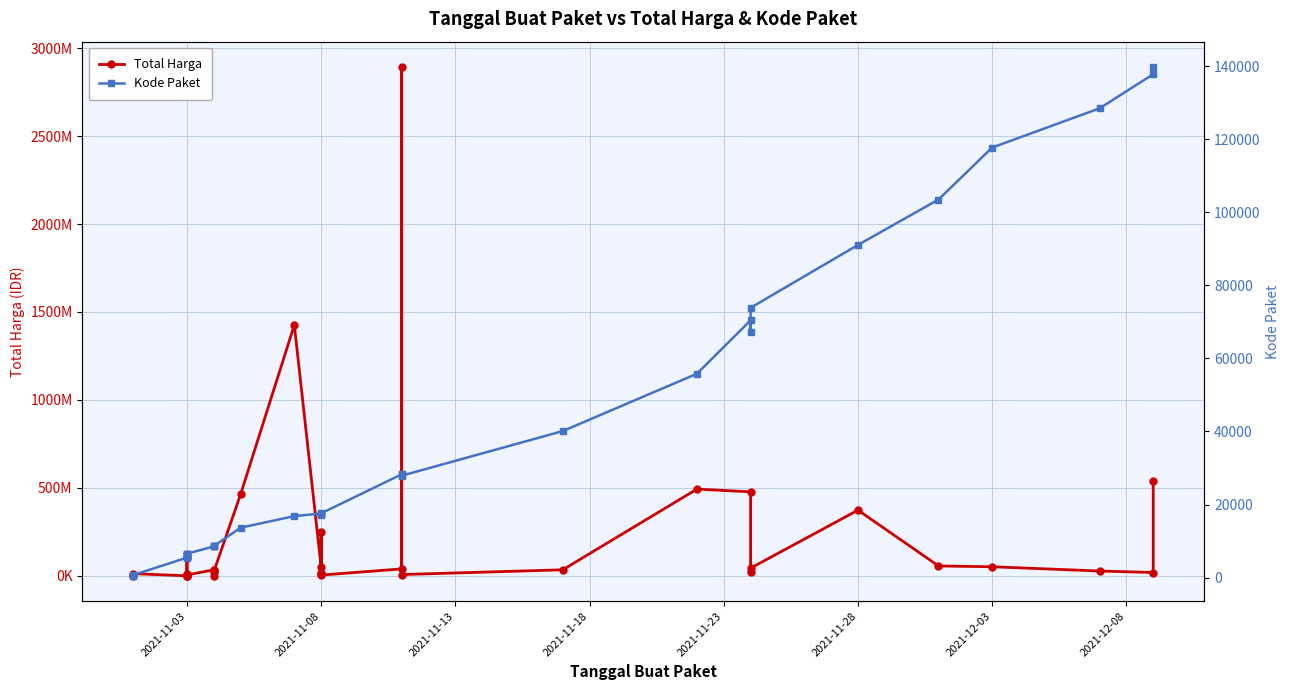

True or false: Kode Paket has more than 1 interior local peaks.

True